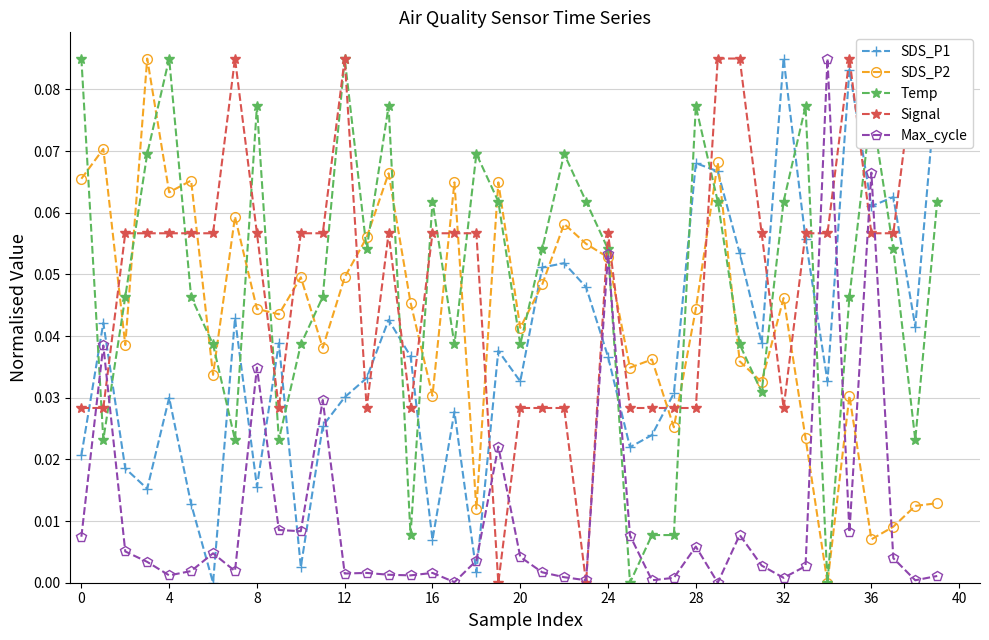

At which category does the chart reach its peak across all series?

32